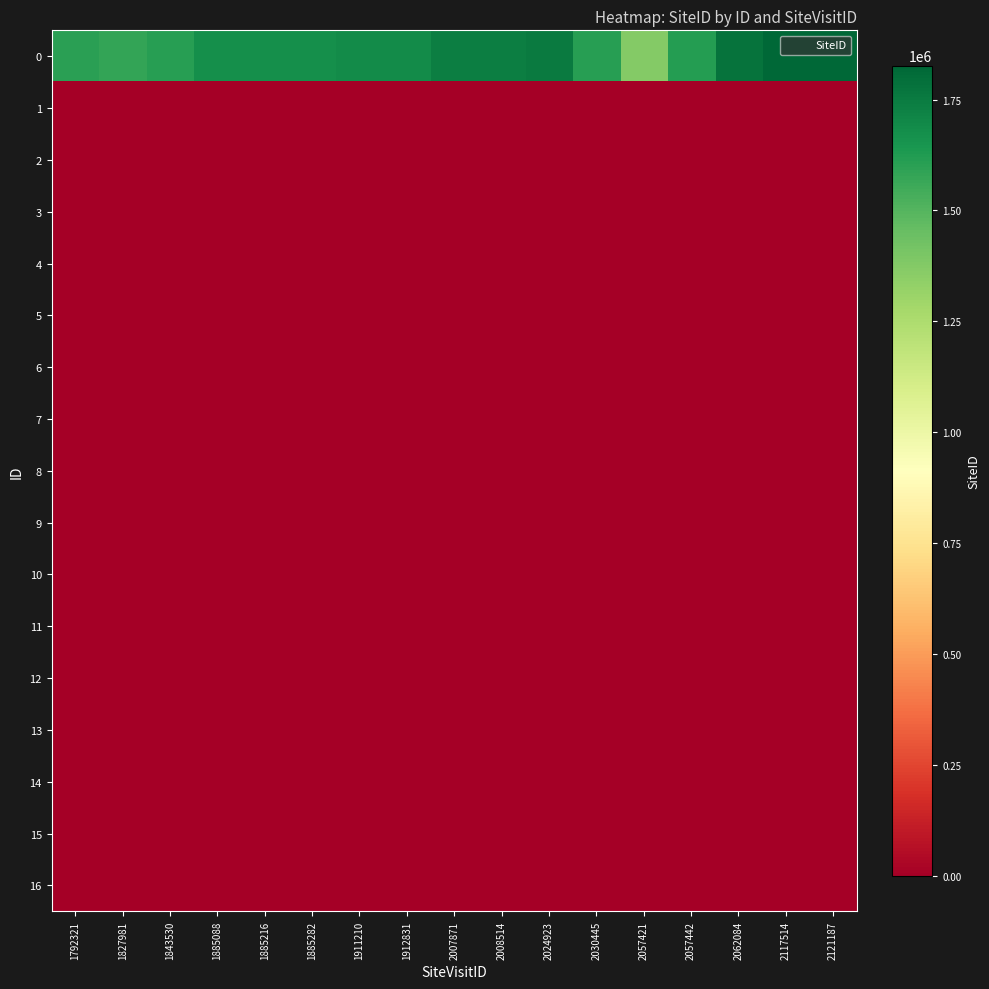

What is the spread (max minus min) of values at 2117514?

1824647